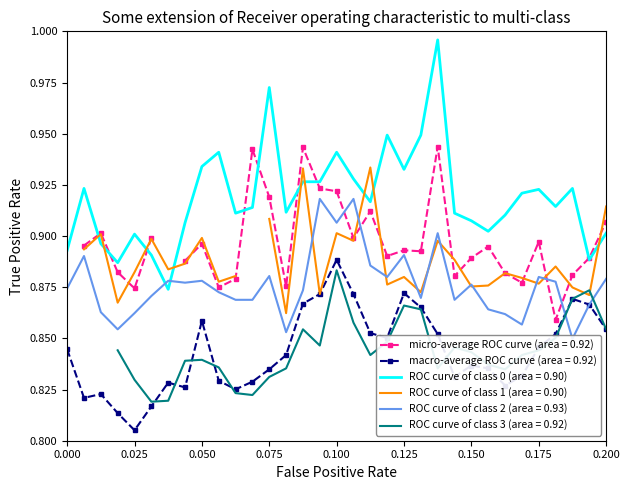

True or false: macro-average ROC curve (area = 0.92) and ROC curve of class 0 (area = 0.90) cross at least once.

False